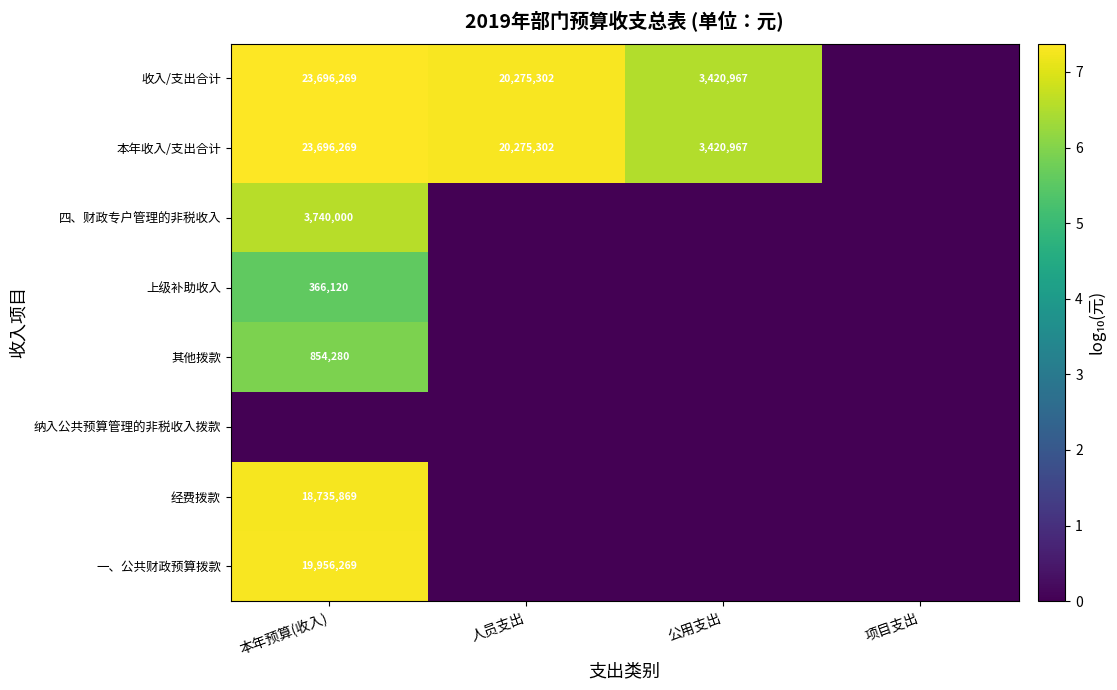

At how many categories does at least one series exceed 2?

3